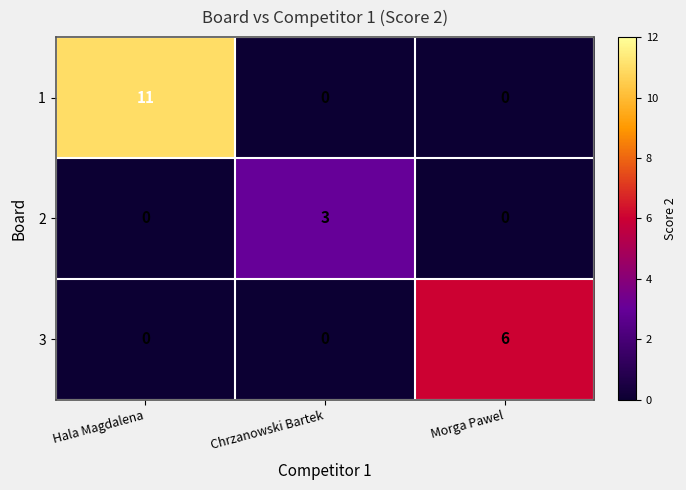

How many data points in 2 are above 0?

1